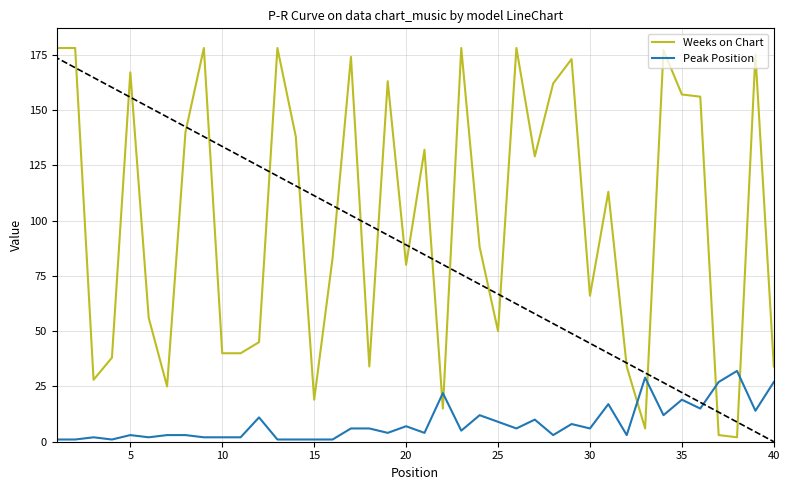

Which series ends up on top after the final intersection of Weeks on Chart and Peak Position?

Weeks on Chart